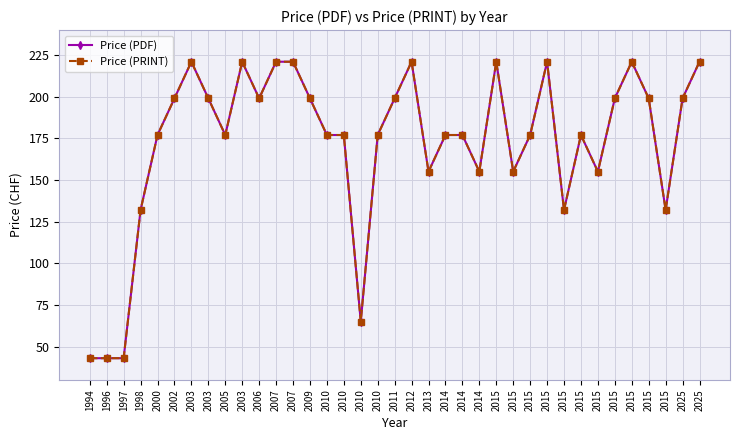

Is this an area chart (filled region under the line)?

No